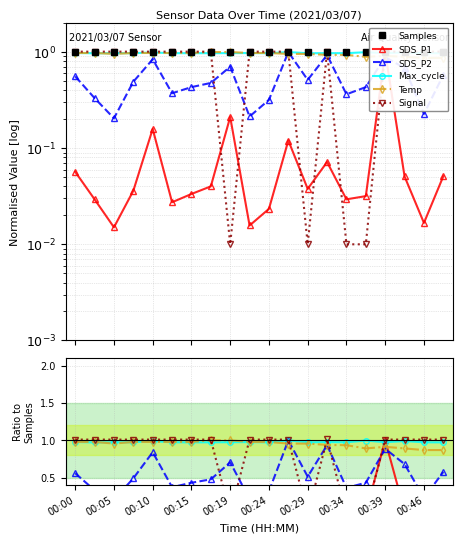

Is it true that SDS_P2 equals 0.9 at 13?

True